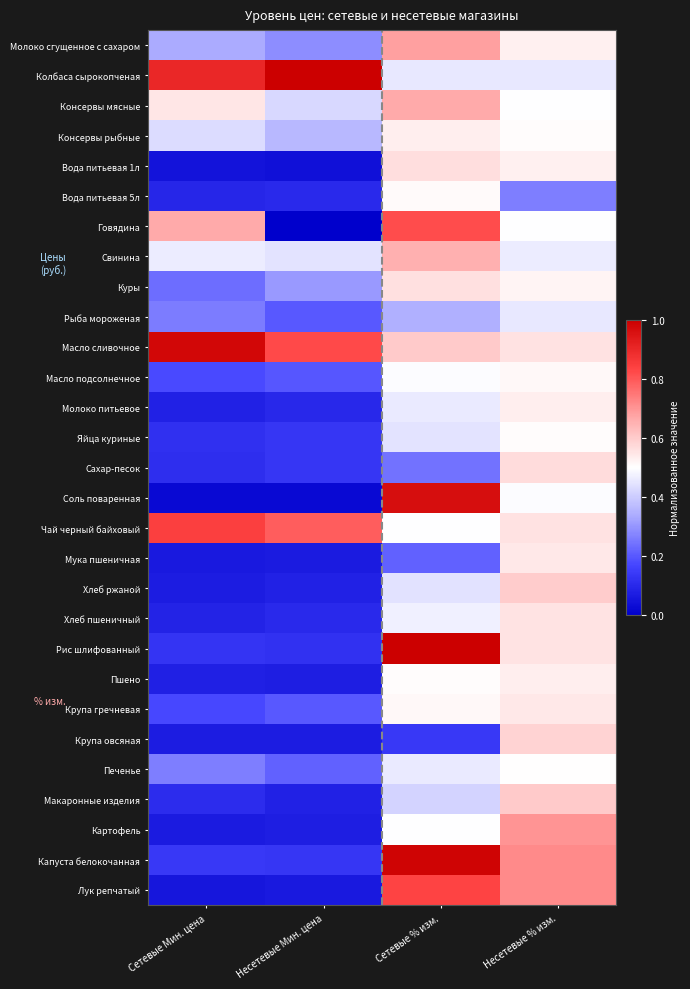

Rank the series at Несетевые % изм. from lowest to highest value.

Вода питьевая 5л, Колбаса сырокопченая, Рыба мороженая, Свинина, Соль поваренная, Консервы мясные, Говядина, Печенье, Консервы рыбные, Яйца куриные, Масло подсолнечное, Куры, Вода питьевая 1л, Молоко сгущенное с сахаром, Молоко питьевое, Пшено, Крупа гречневая, Мука пшеничная, Хлеб пшеничный, Рис шлифованный, Масло сливочное, Чай черный байховый, Сахар-песок, Крупа овсяная, Хлеб ржаной, Макаронные изделия, Картофель, Лук репчатый, Капуста белокочанная